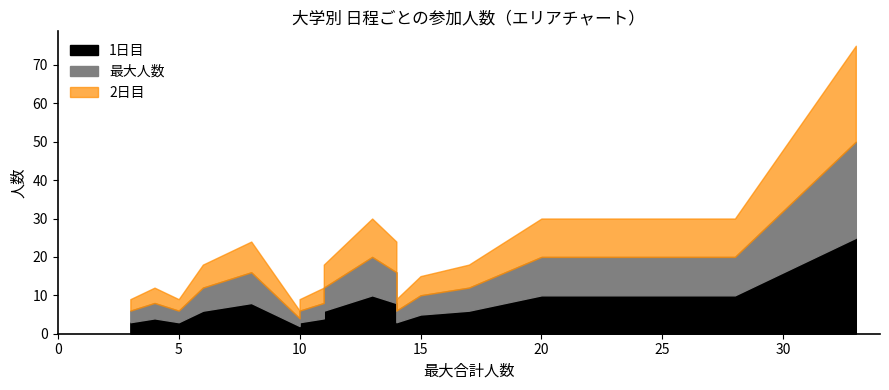

True or false: 最大人数 and 1日目 intersect in this chart.

False